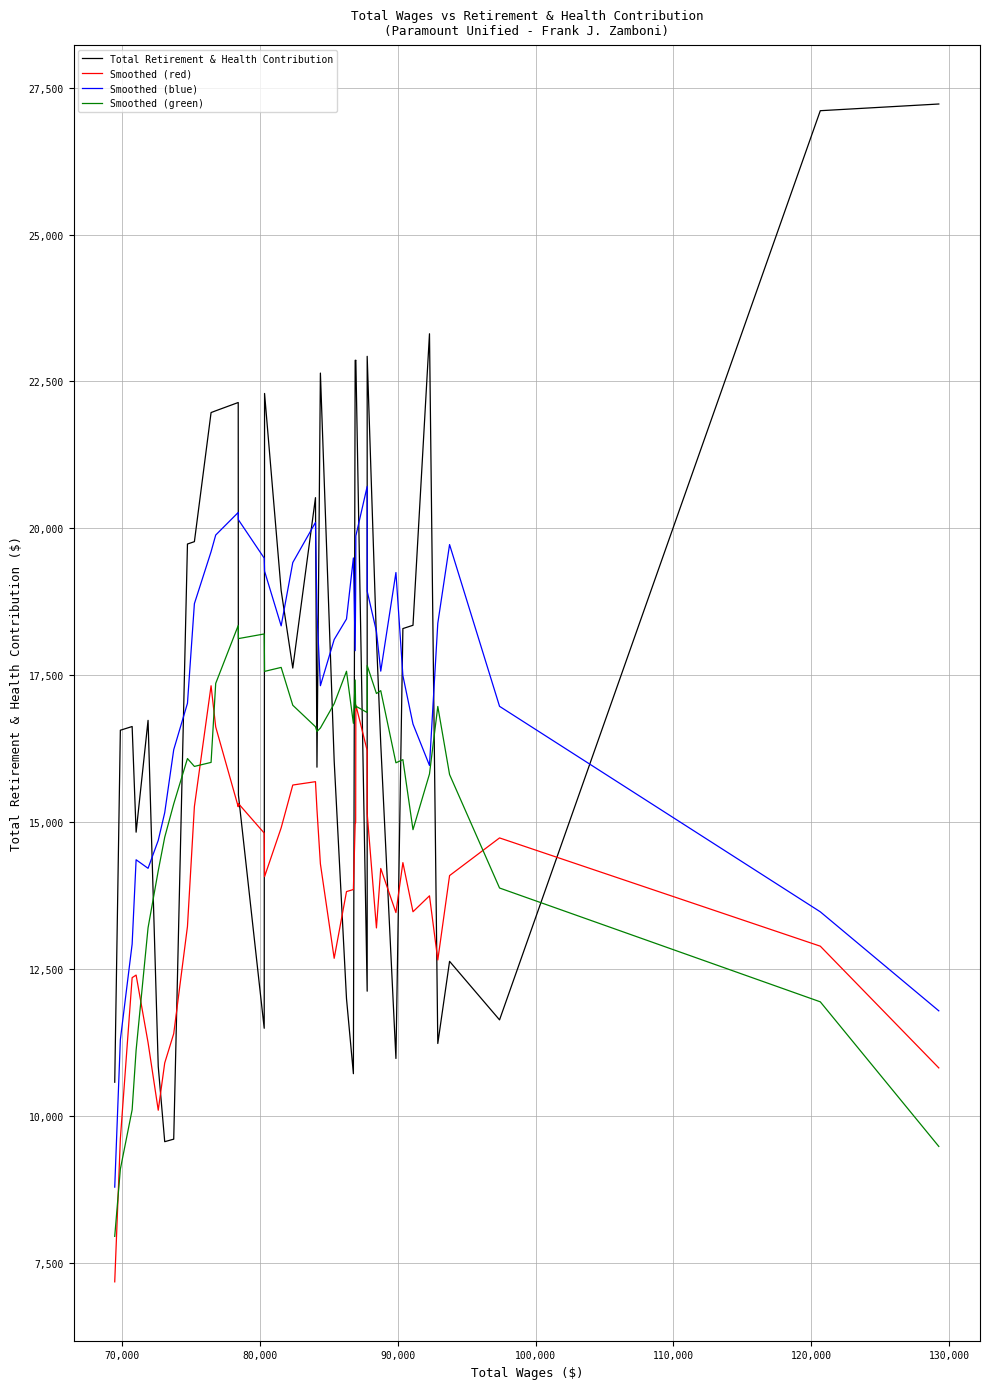

In Smoothed (blue), how many points are lower than both neighbors (excluding endpoints)?

6